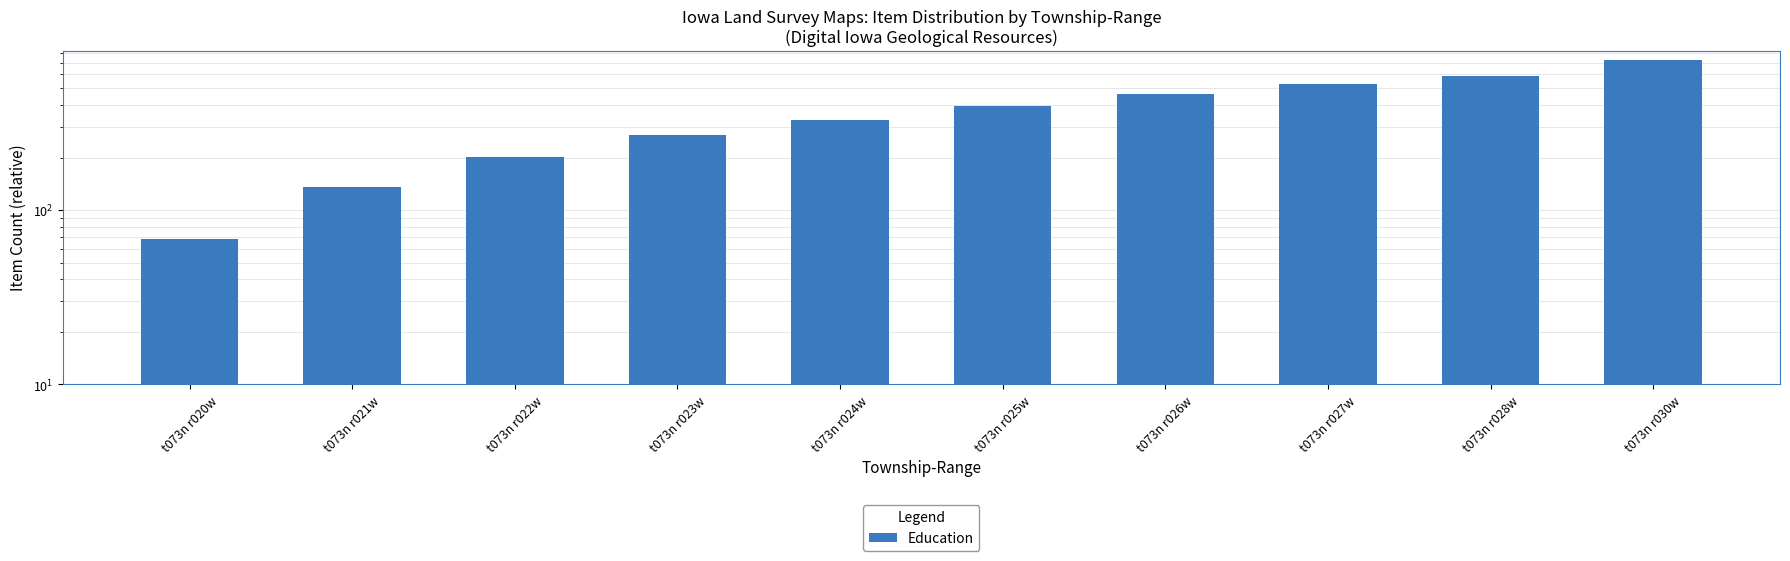

Between t073n r027w and t073n r024w, which is larger?

t073n r027w